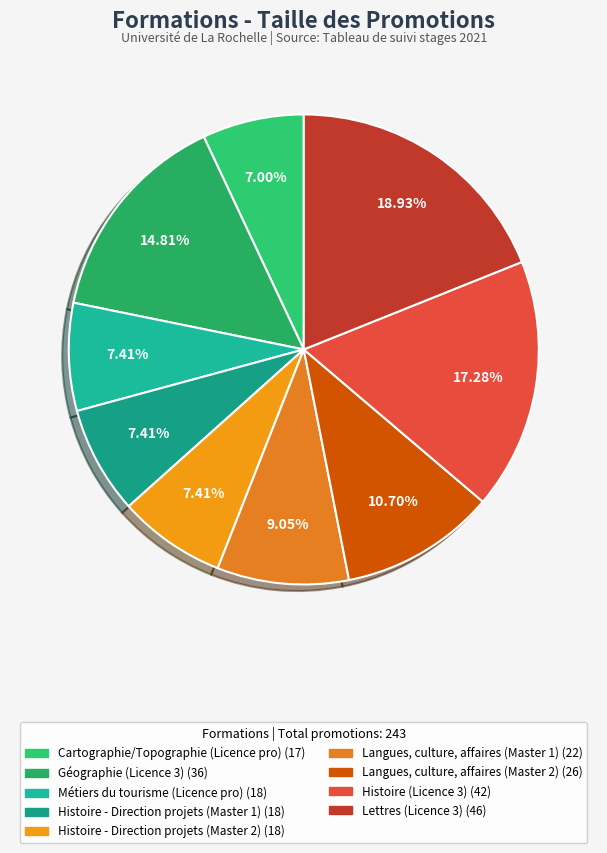

Is there any slice that represents more than half of the pie?

No